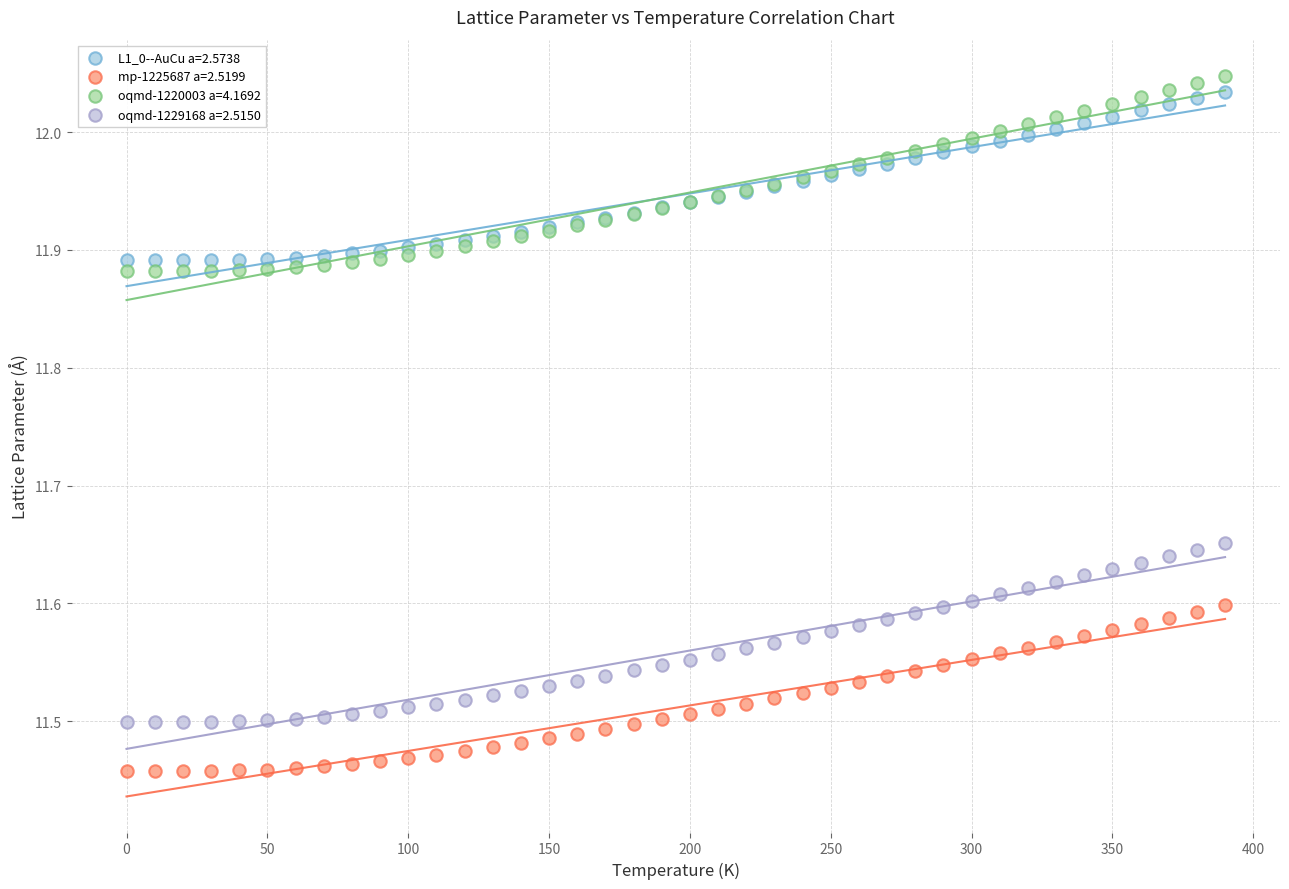

What is the X range (max minus min) for the scatter plot?

390.0